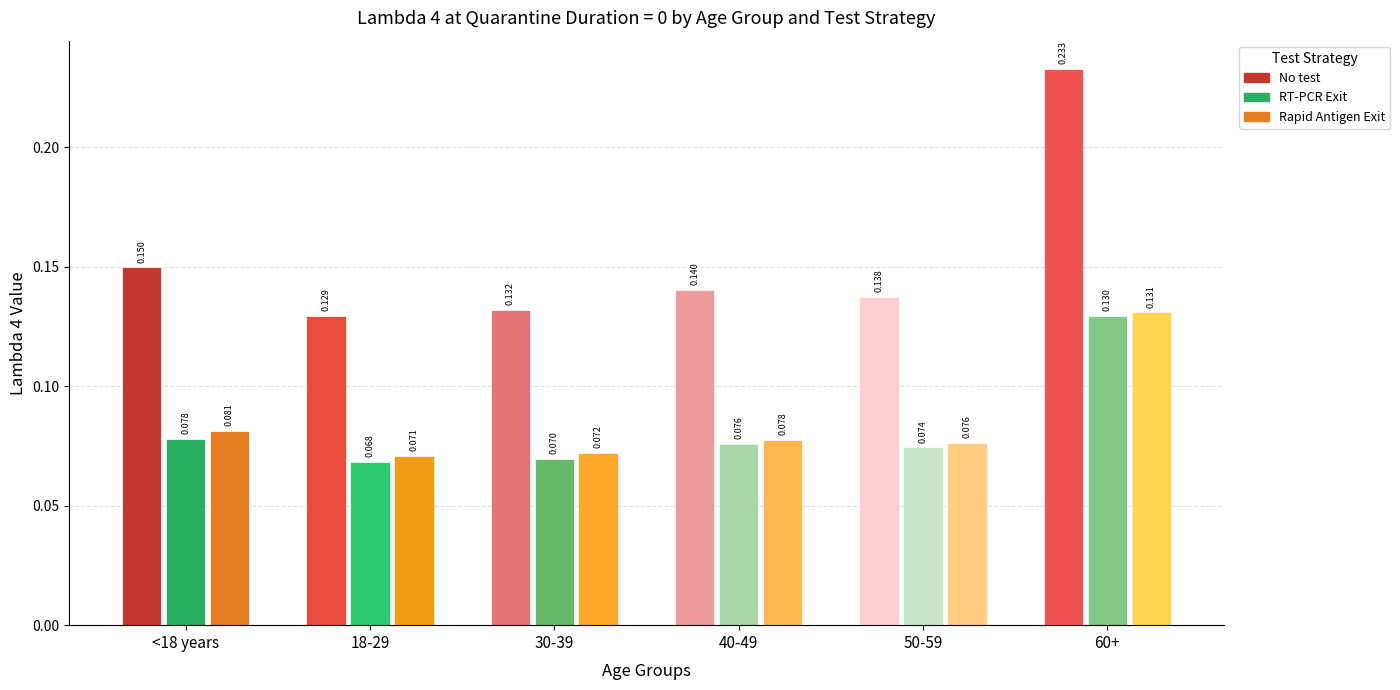

What is the sum of all RT-PCR Exit values?

0.5